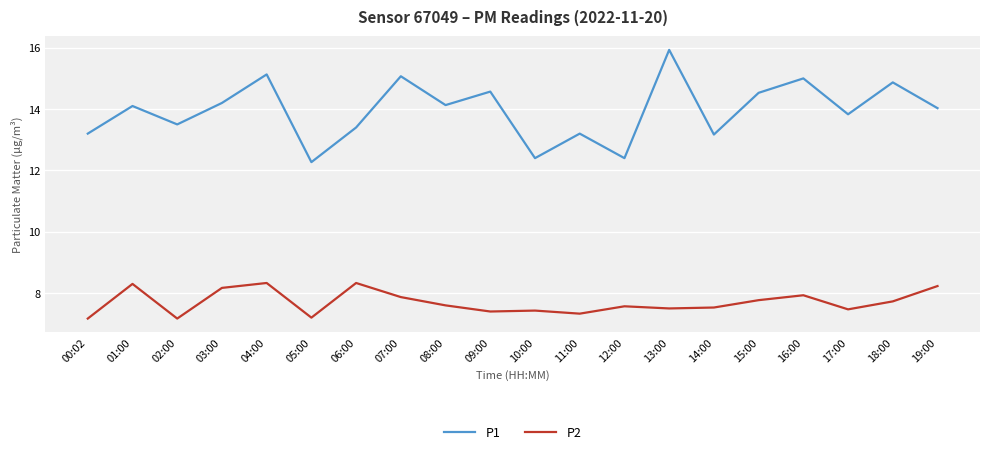

Reading left to right, transcribe all the data shown in this chart.

P1: 13.2	14.1	13.5	14.2	15.1	12.3	13.4	15.1	14.1	14.6	12.4	13.2	12.4	15.9	13.2	14.5	15.0	13.8	14.9	14.0
P2: 7.2	8.3	7.2	8.2	8.3	7.2	8.3	7.9	7.6	7.4	7.4	7.3	7.6	7.5	7.5	7.8	7.9	7.5	7.7	8.2